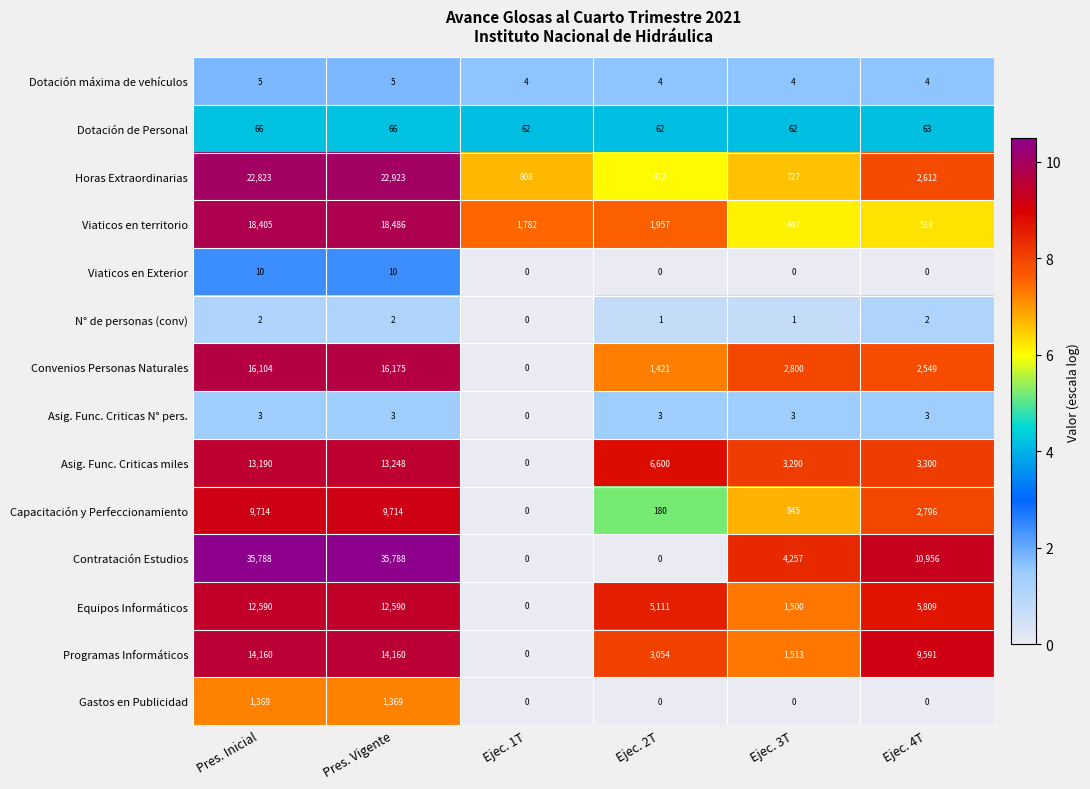

True or false: Equipos Informáticos has a value of 1500 at Ejec. 3T.

True